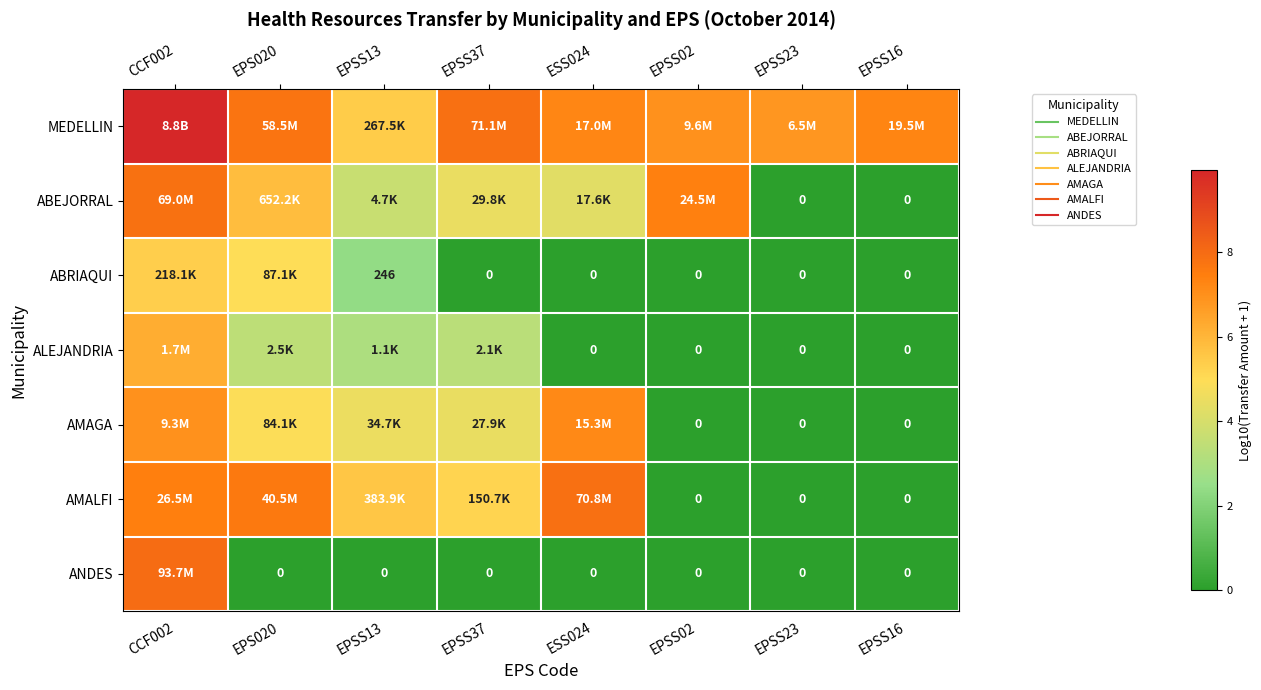

At which category does the chart reach its minimum across all series?

EPSS23